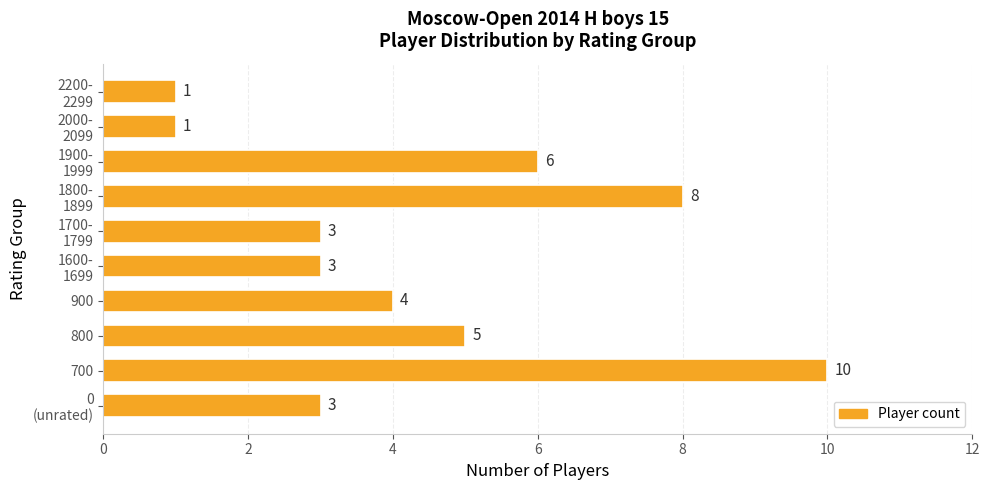

Count the values in the range 3 to 6.

6